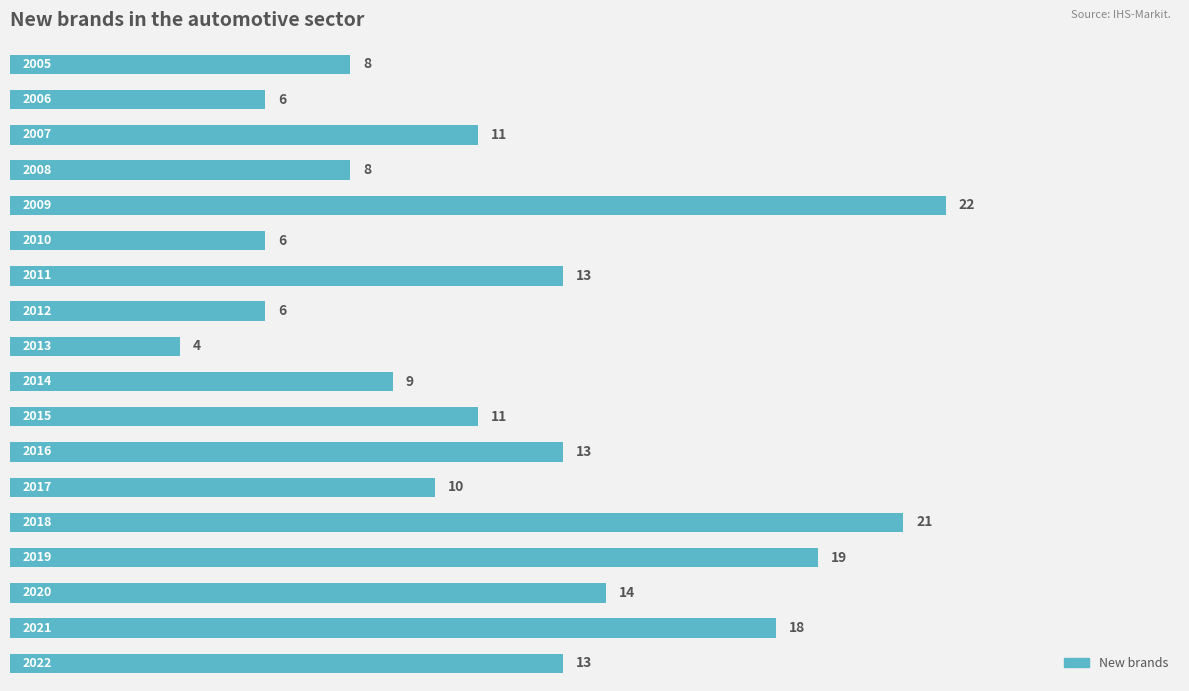

Reading bottom to top, extract all data points from this chart.

13	18	14	19	21	10	13	11	9	4	6	13	6	22	8	11	6	8